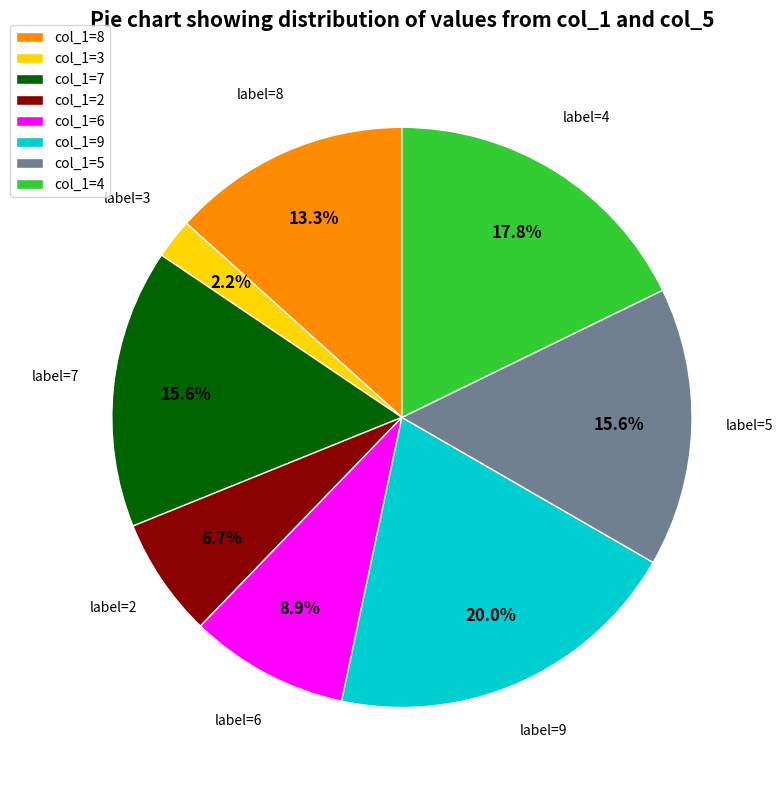

How many segments does this pie chart have?

8